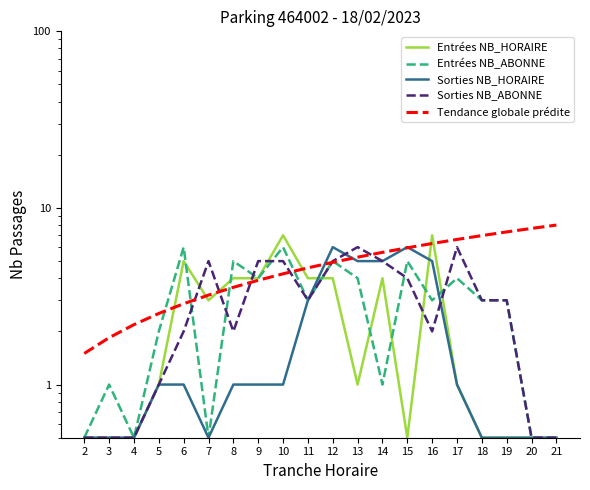

Which series has the largest total across all categories?

Tendance globale prédite